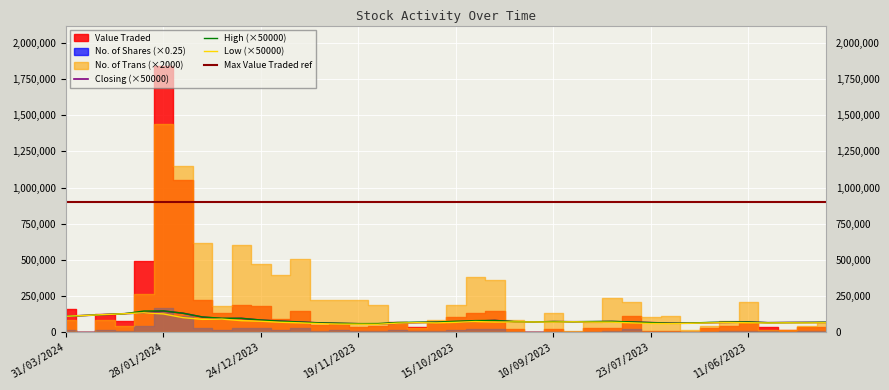

Which category has the lowest value across all series?

12/11/2023